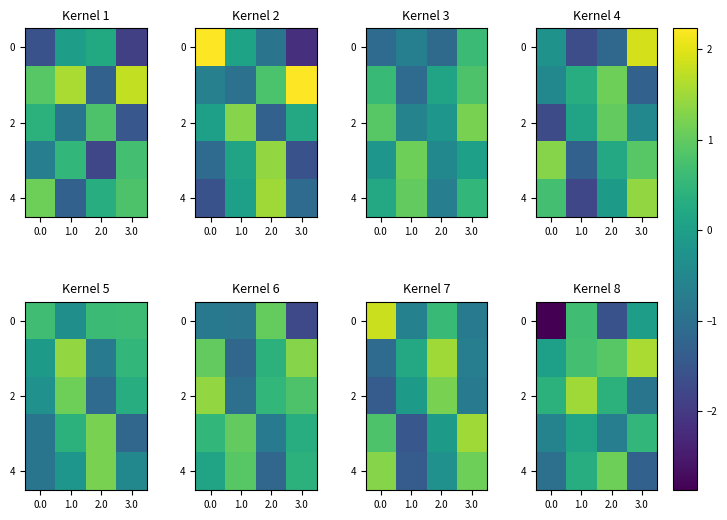

At which category does the chart reach its peak across all series?

3.0